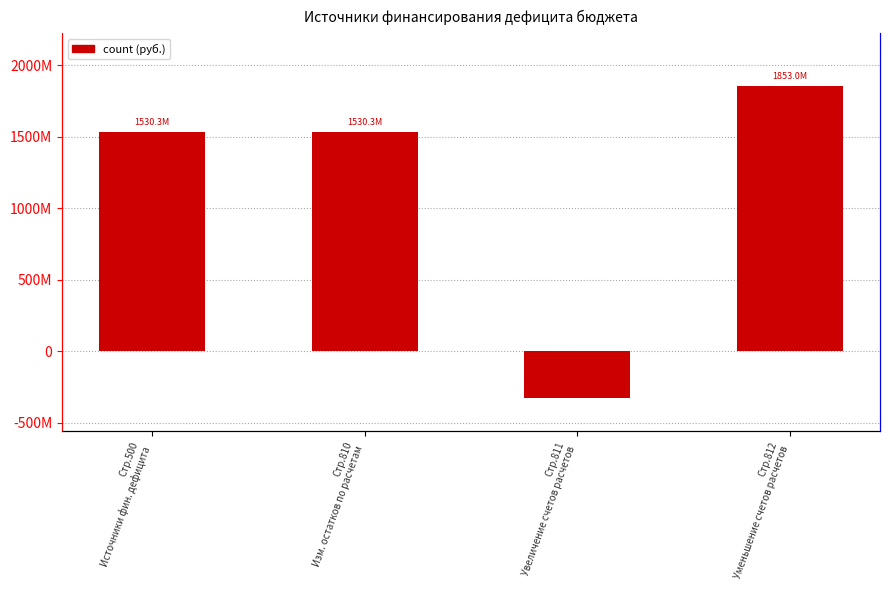

Is it true that the value at Стр.500
Источники фин. дефицита is 885568006.3?

False